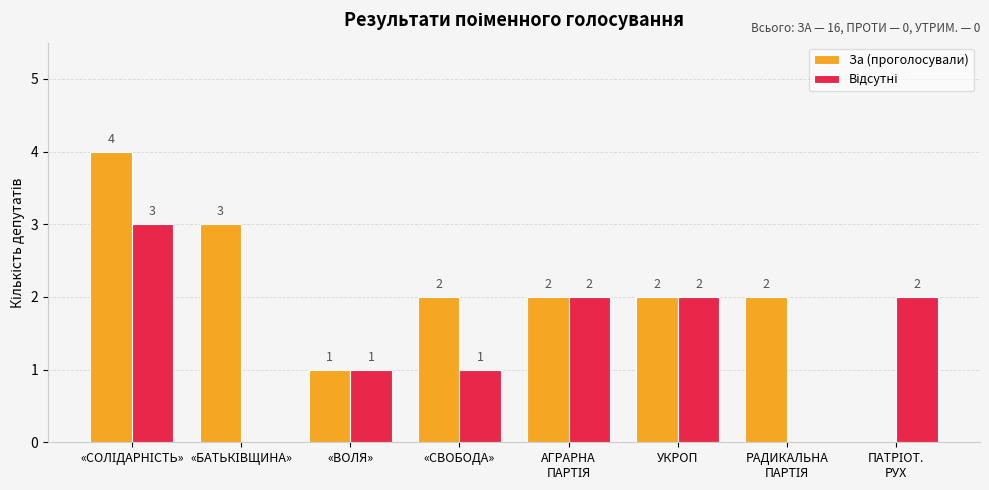

How many За (проголосували) values are between 2 and 3?

5